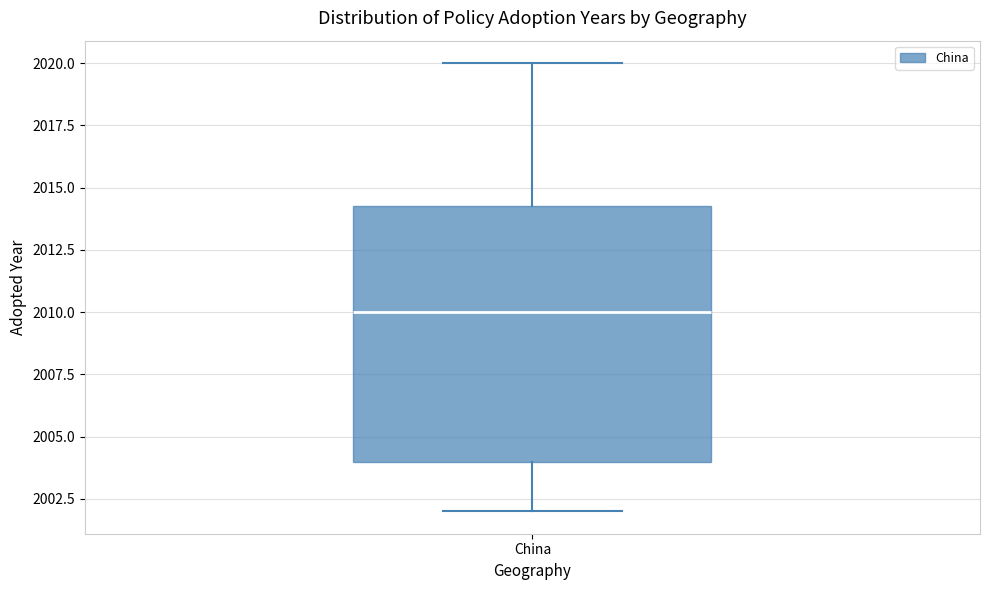

Read this box plot against the y-axis: the position of the median line, the range covered by the box, and the ends of both whiskers. The values are not printed on the chart, so give them approximately, as read against the axis.

median 2010.0, box 2004.0 to 2014.5, whiskers 2002.0 to 2020.0